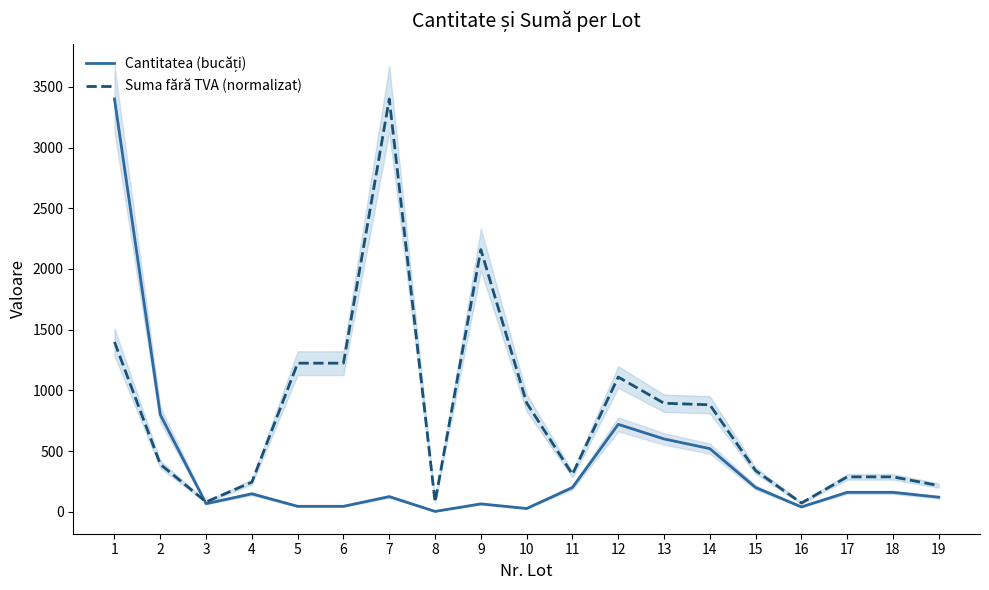

Which series has the widest spread of values?

Cantitatea (bucăți)